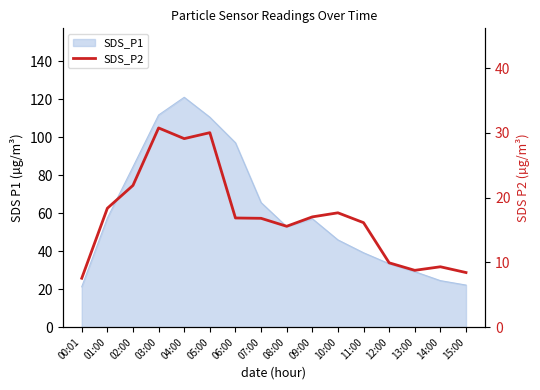

What is the label of the 7th point from the right?

09:00